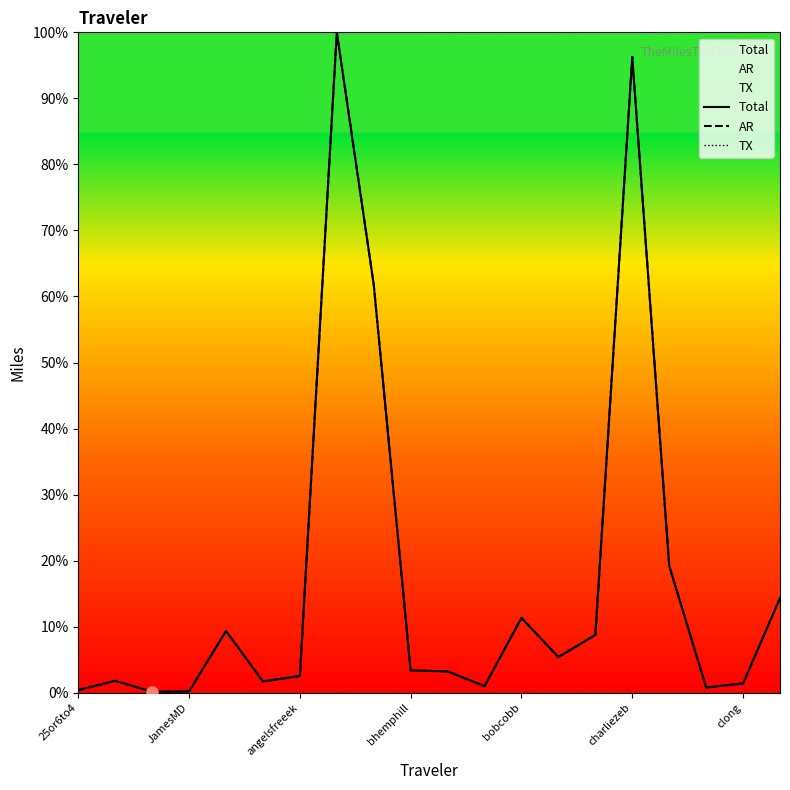

At which label does Total reach its peak?

7